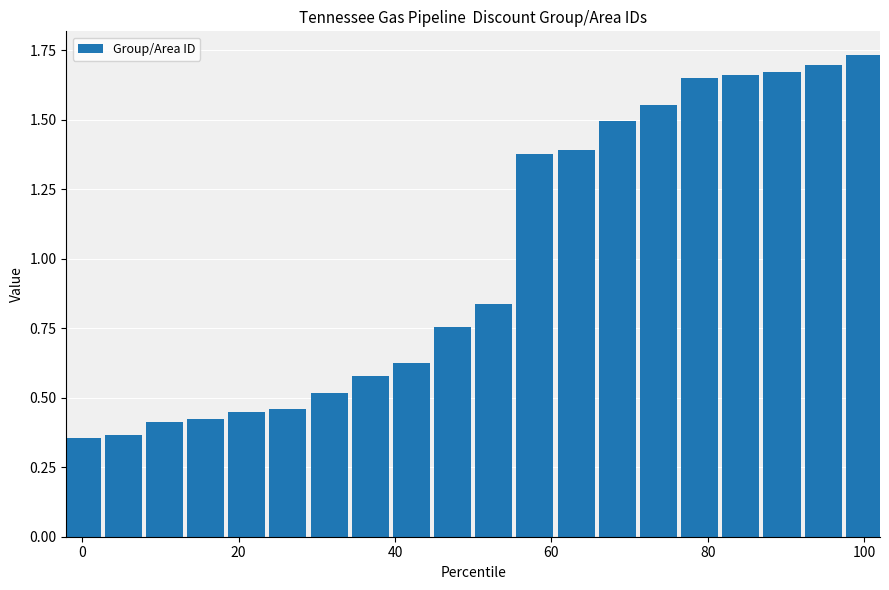

What is the average value?

1.0